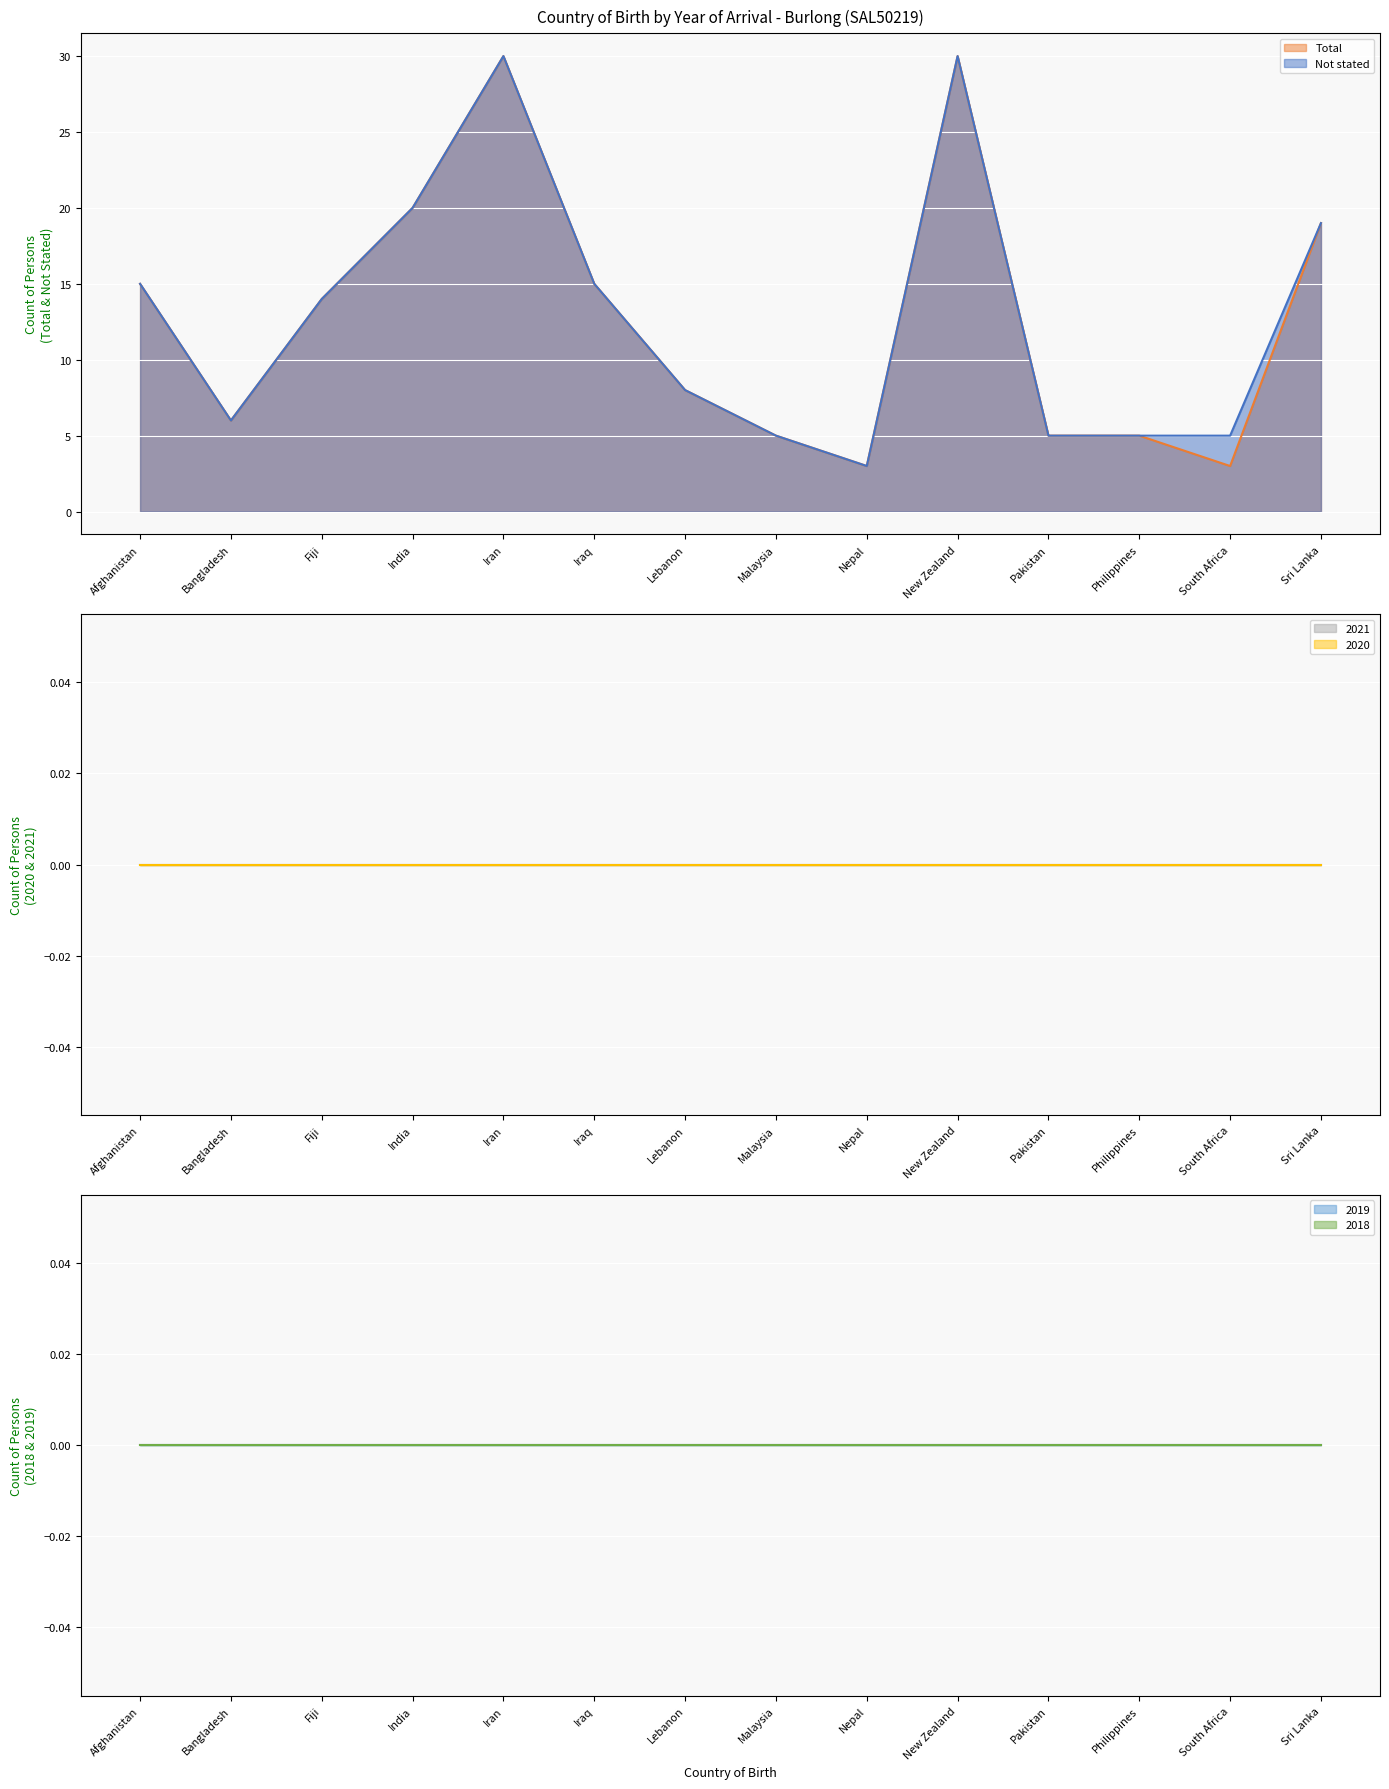

Is it true that Not stated equals 15 at Iraq?

True